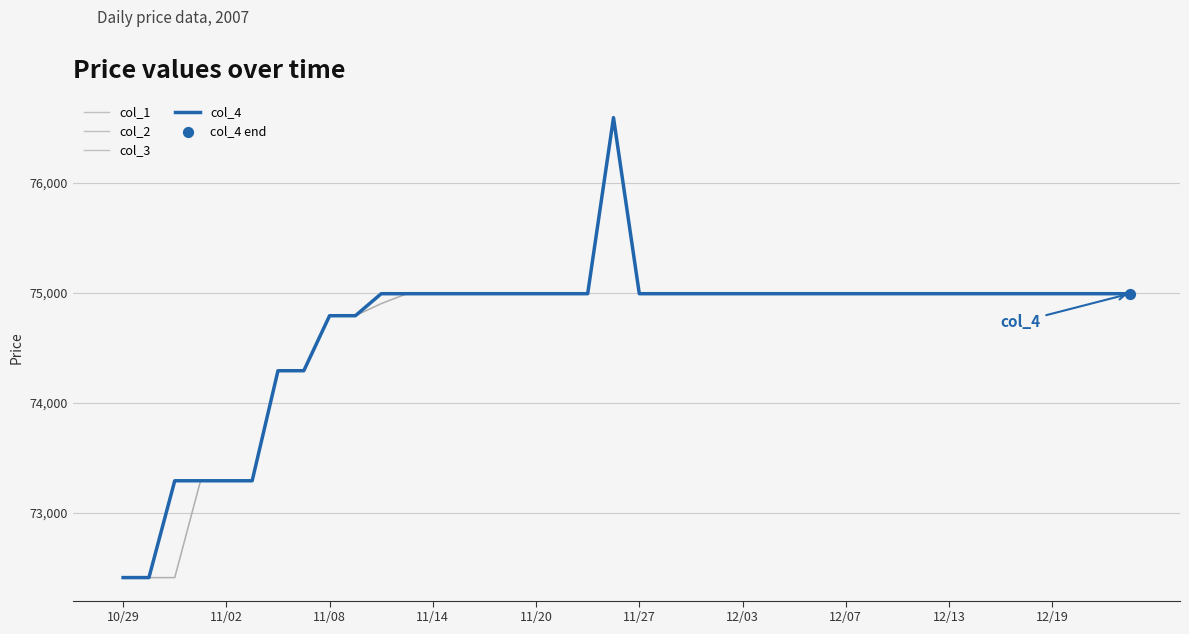

Which series has the largest total across all categories?

col_4